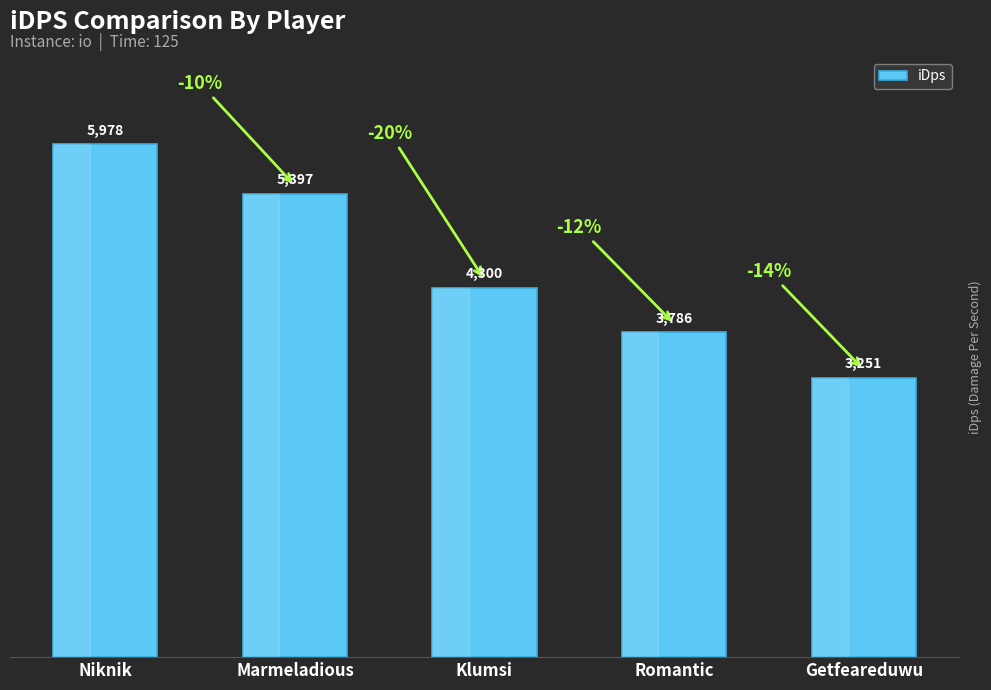

The value at Romantic is 6057.4. True or false?

False